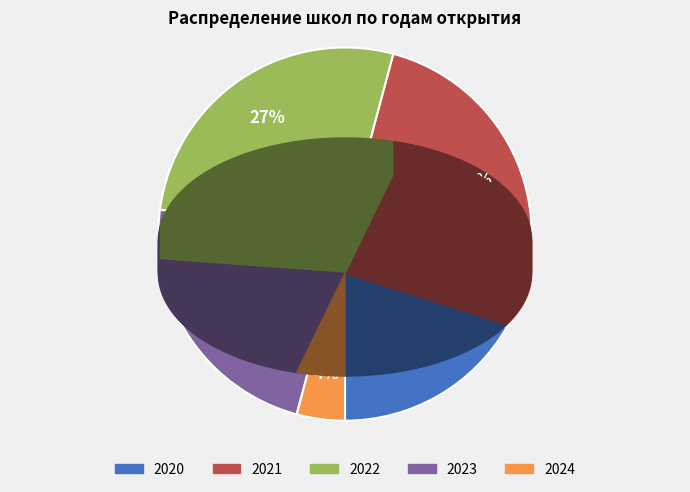

To the nearest percent, what percentage of the pie is 2024?

4%